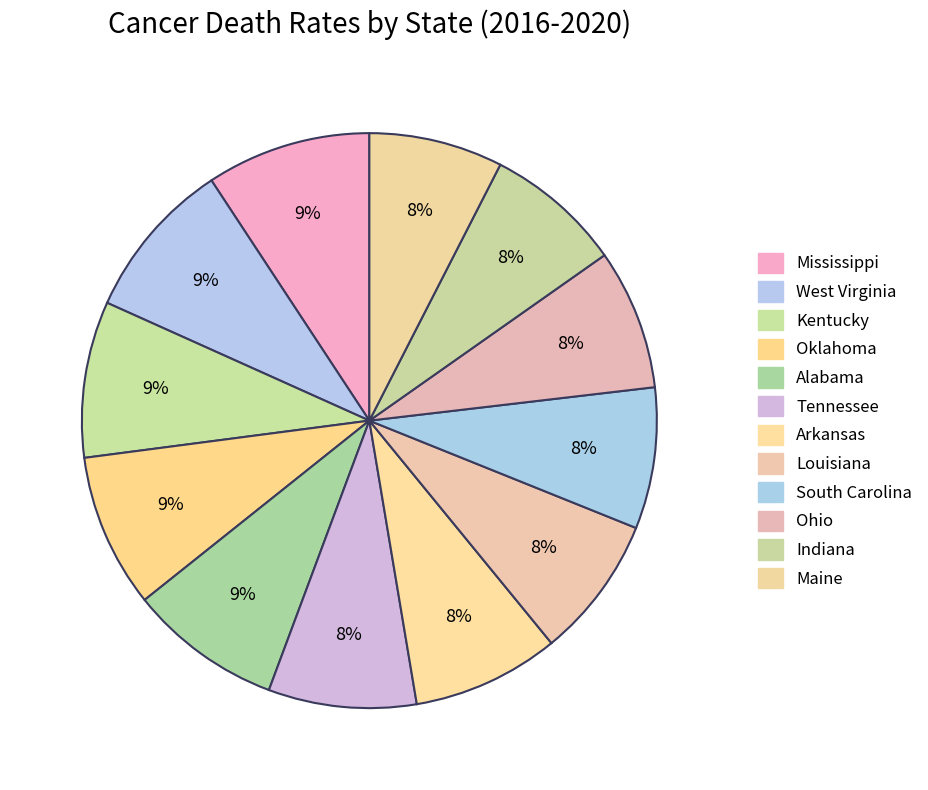

How many segments does this pie chart have?

12